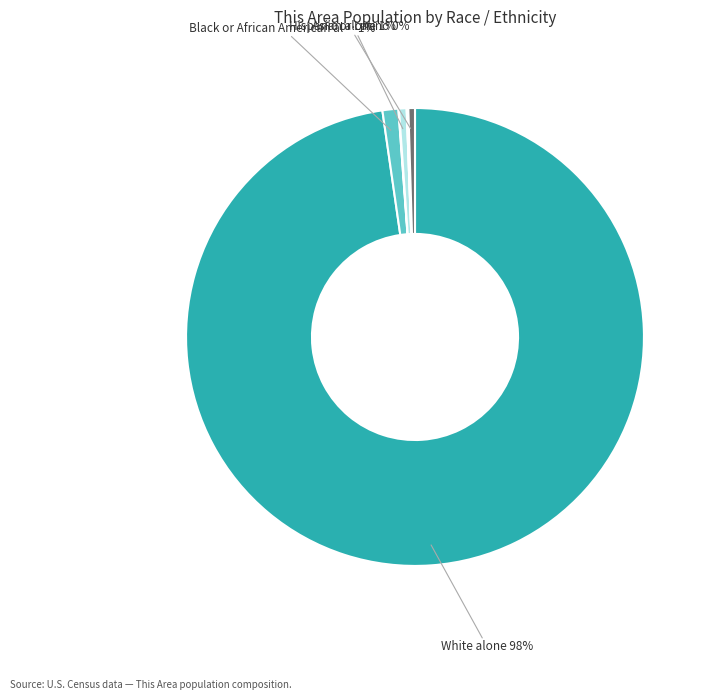

Does any single category account for the majority?

Yes